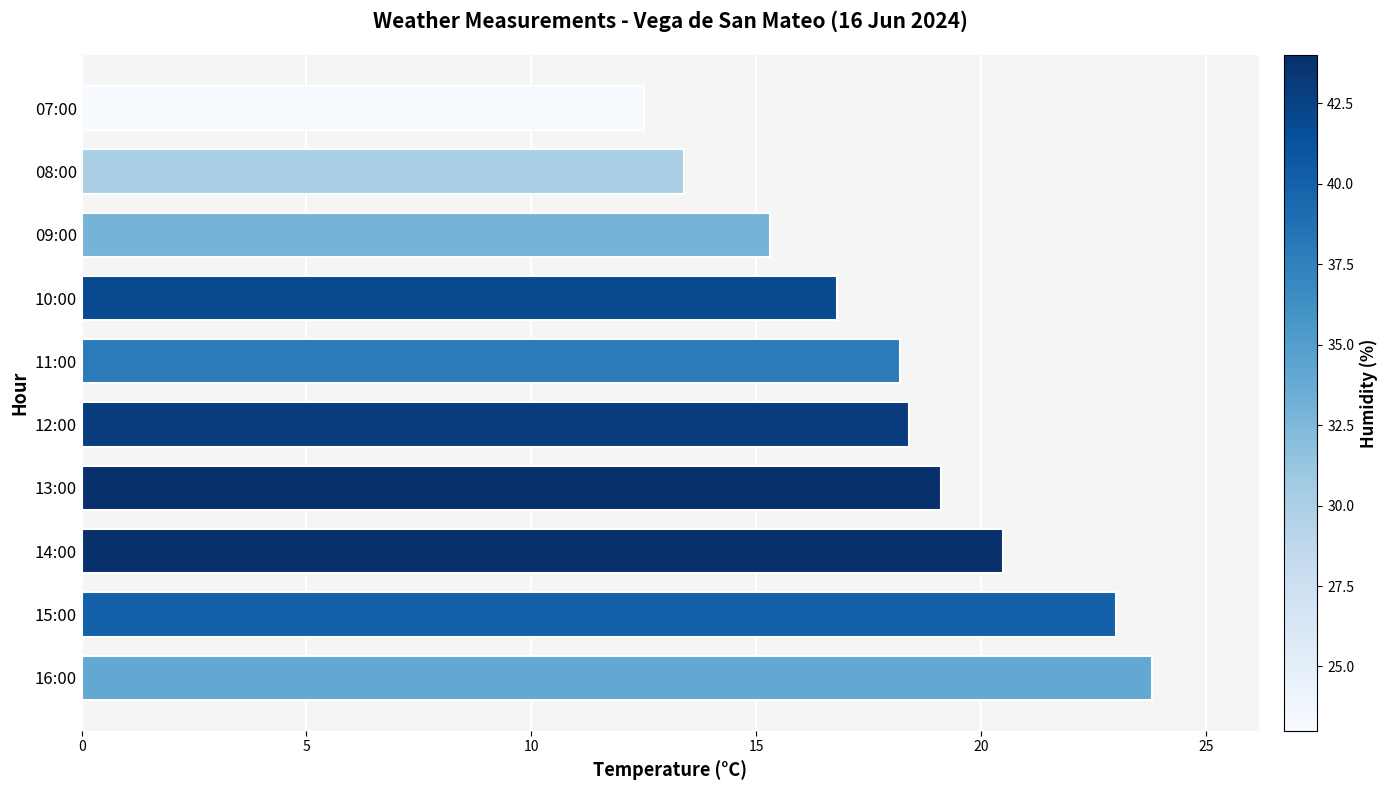

How many data points are less than 18?

4